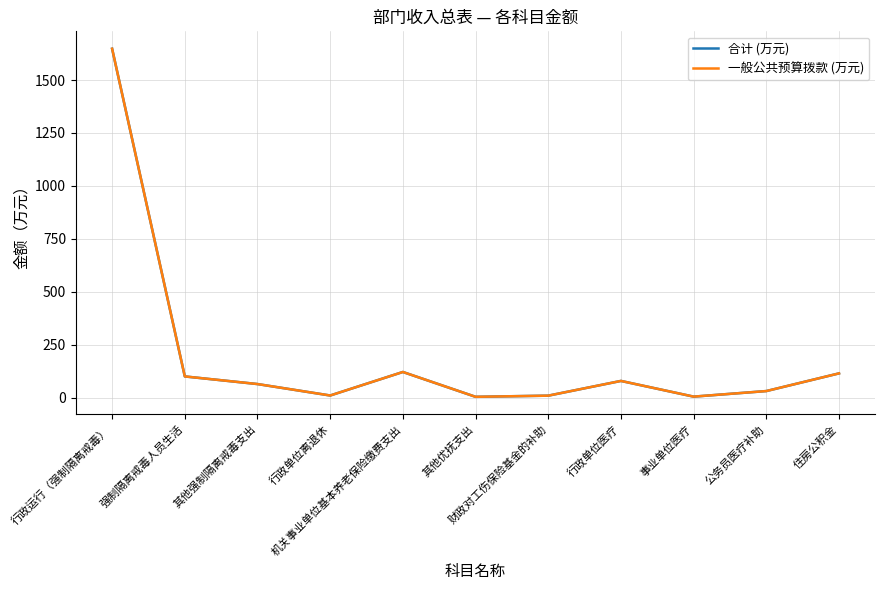

At which category is the sum across all series the highest?

行政运行（强制隔离戒毒）